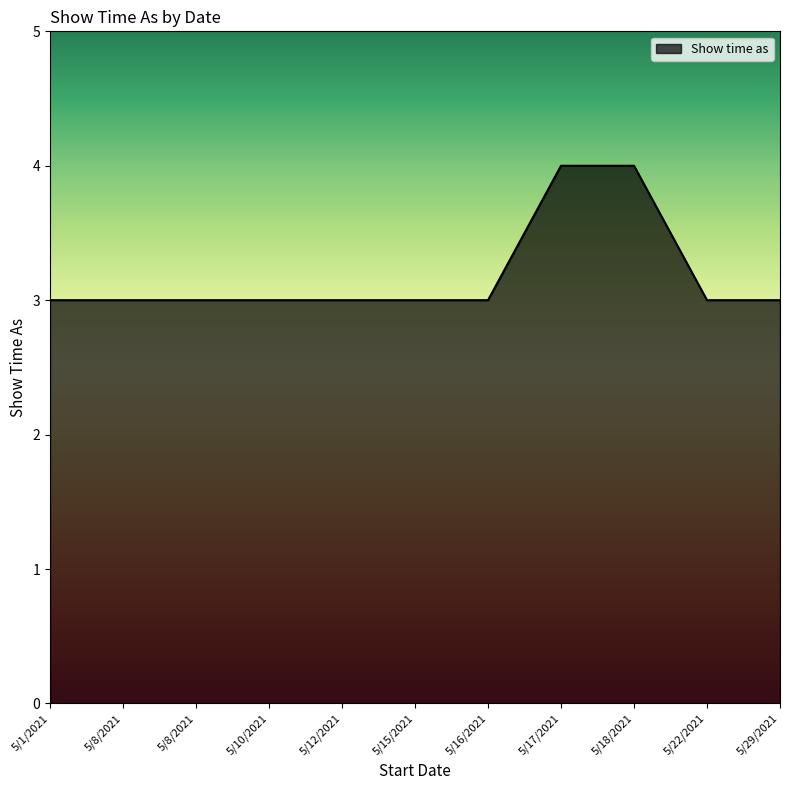

How many lines are shown in the chart?

1